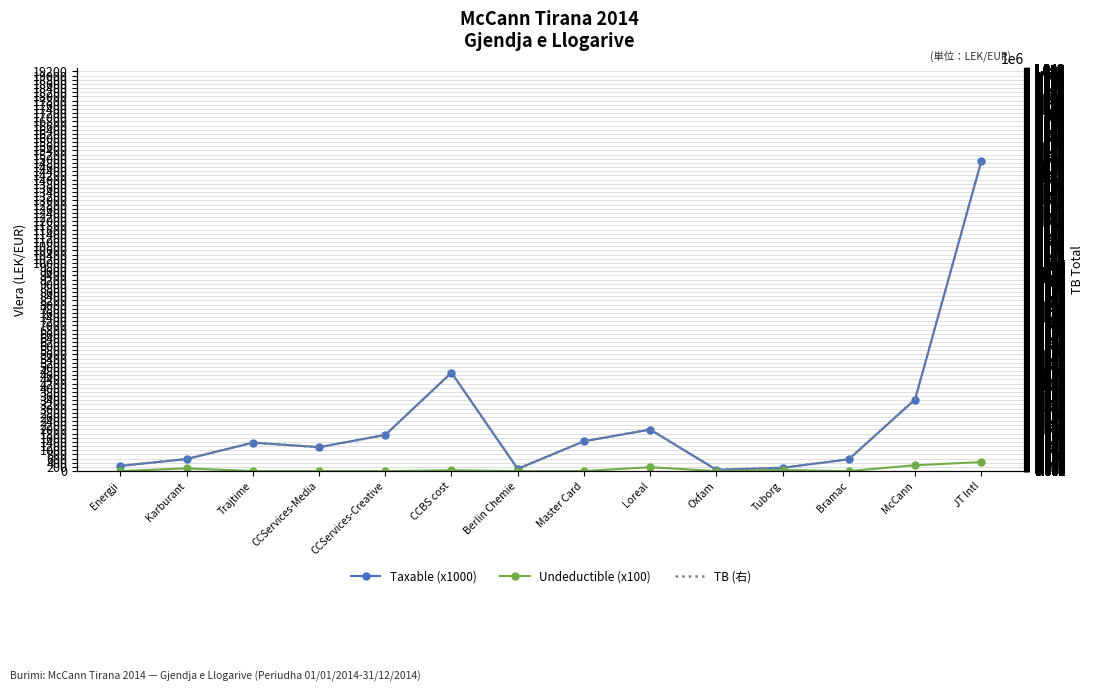

Which series has the largest total across all categories?

TB (右)